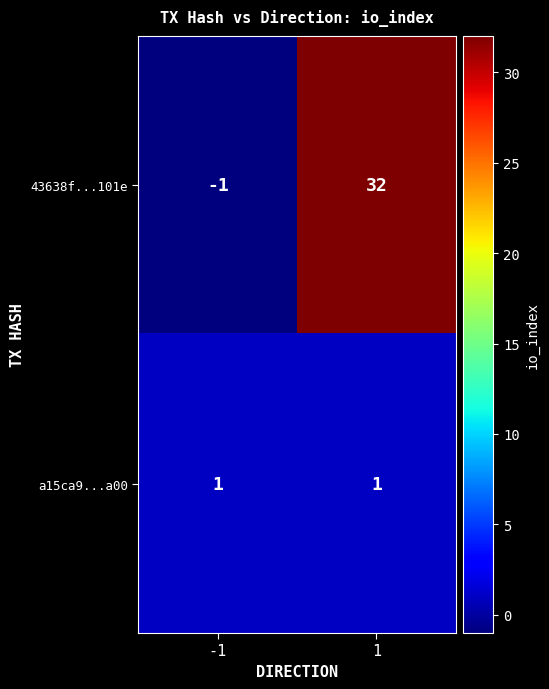

What is the maximum value shown in the chart?

32